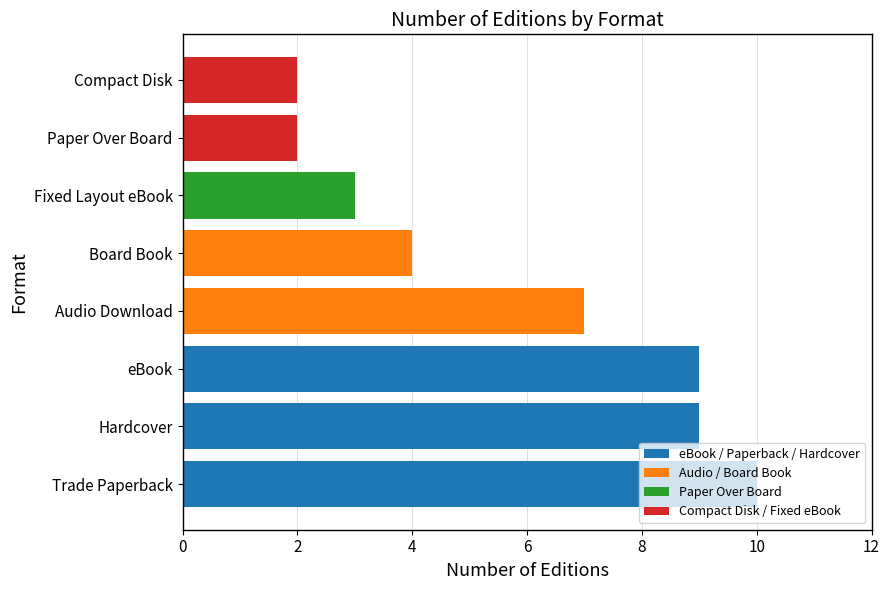

What is the approximate value at Board Book?

4